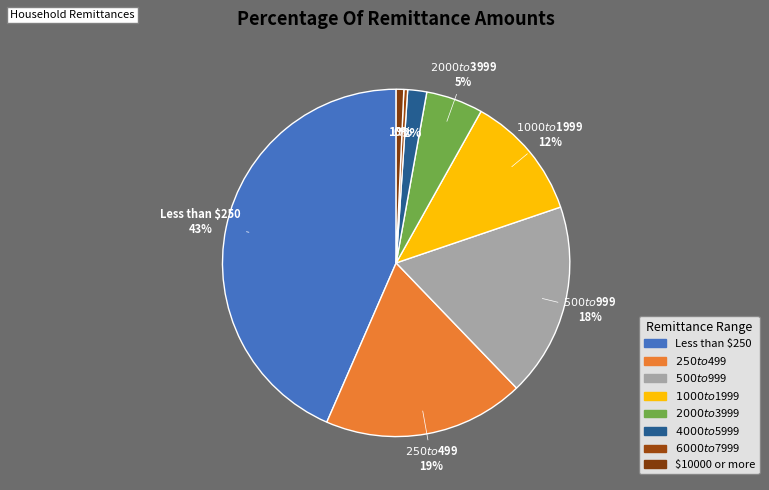

To the nearest percent, what portion does $10000 or more represent?

1%